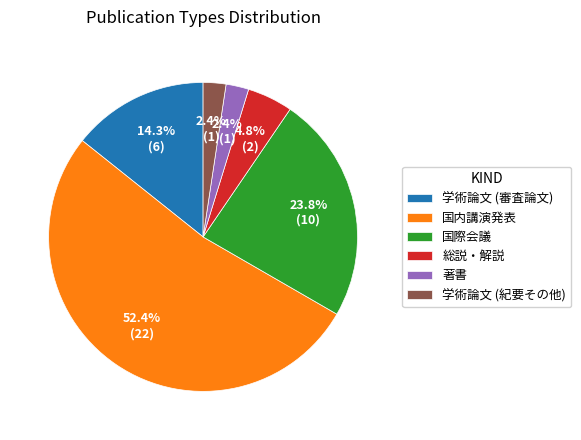

Approximately how many times larger is the value at 著書 compared to 総説・解説?

0.5